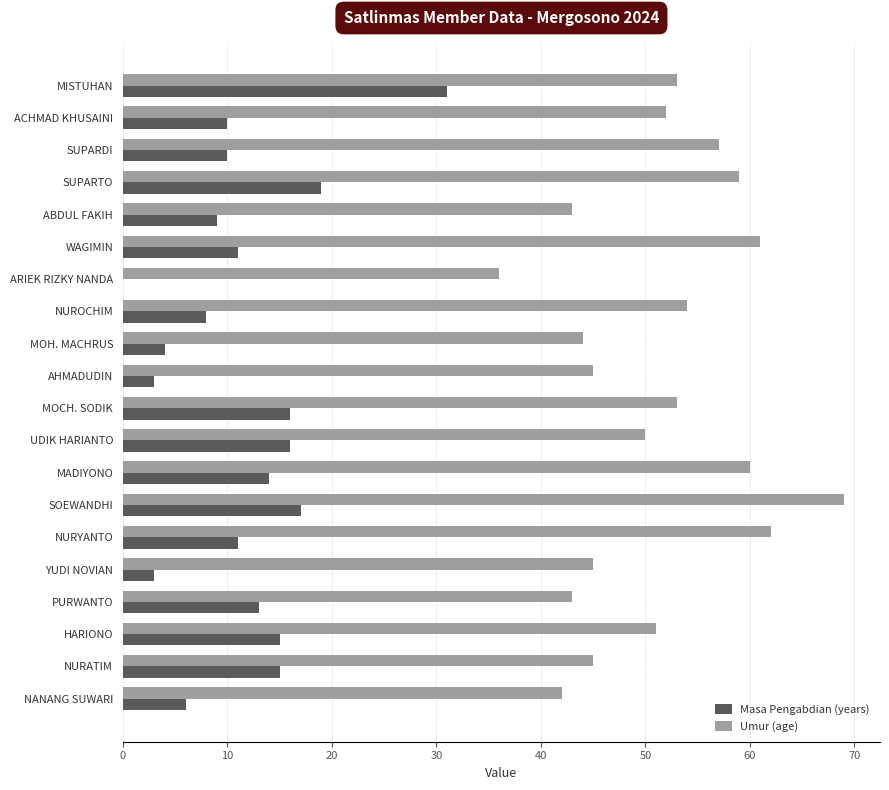

What is the greatest value displayed?

69